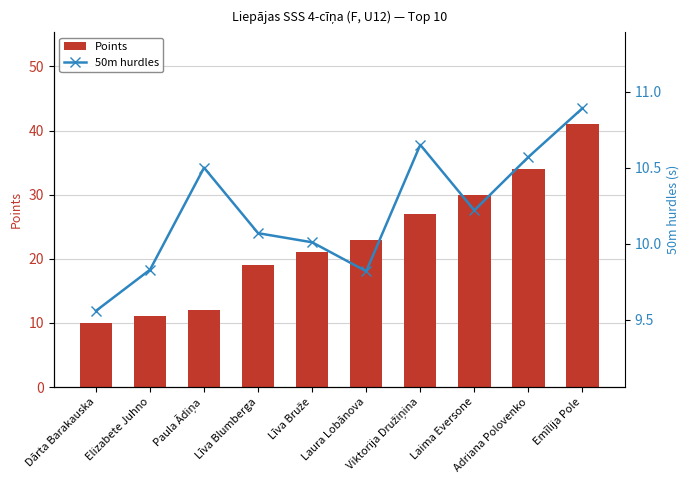

How many distinct data groups are displayed?

2